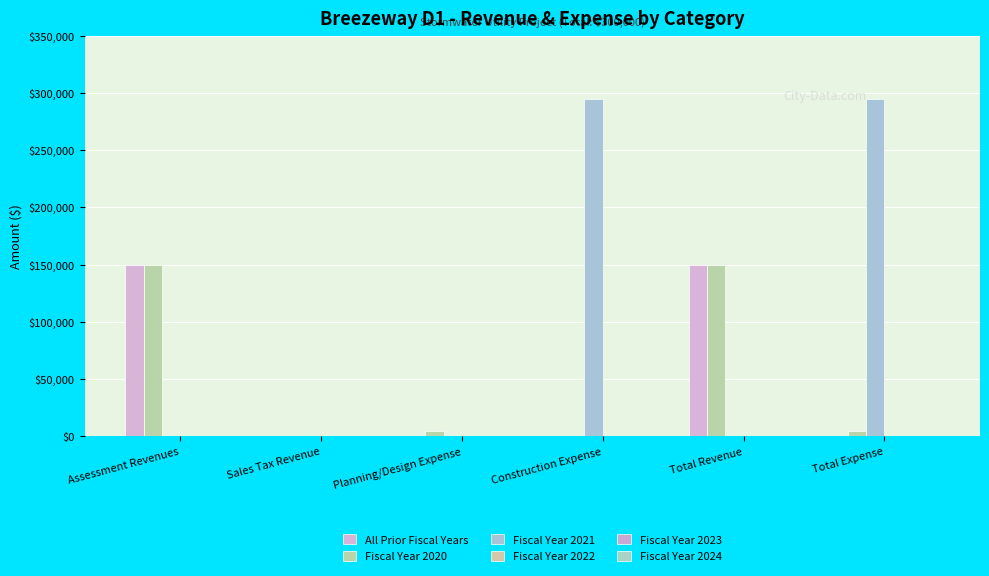

Are the bars grouped side by side (vs. stacked)?

Yes